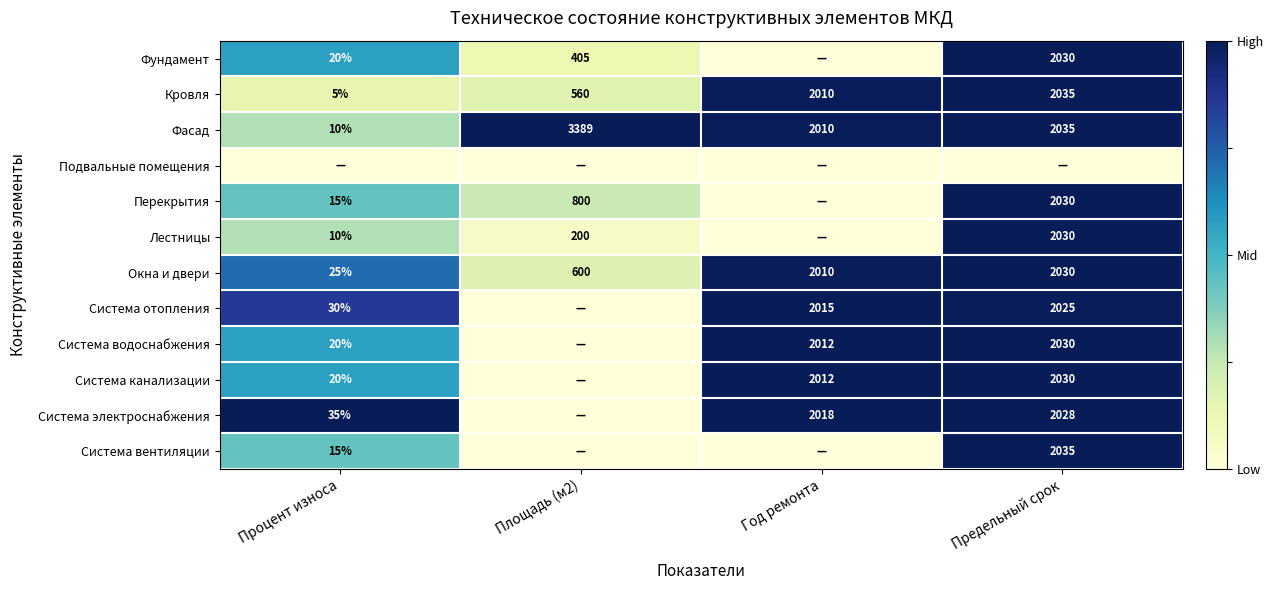

At which label does Окна и двери reach its minimum?

Процент износа